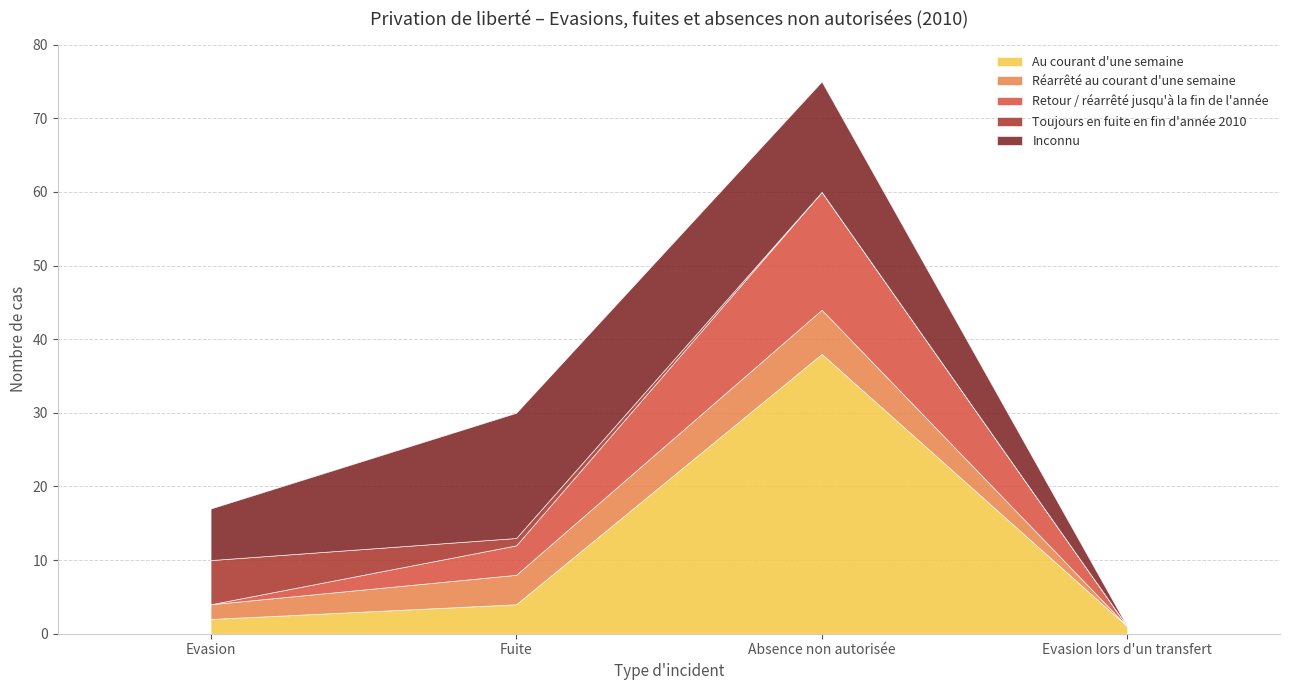

Which series ends up on top after the final intersection of Réarrêté au courant d'une semaine and Toujours en fuite en fin d'année 2010?

Réarrêté au courant d'une semaine